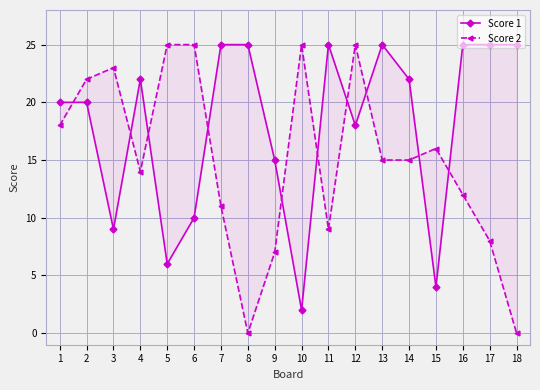

What is the greatest value displayed?

25